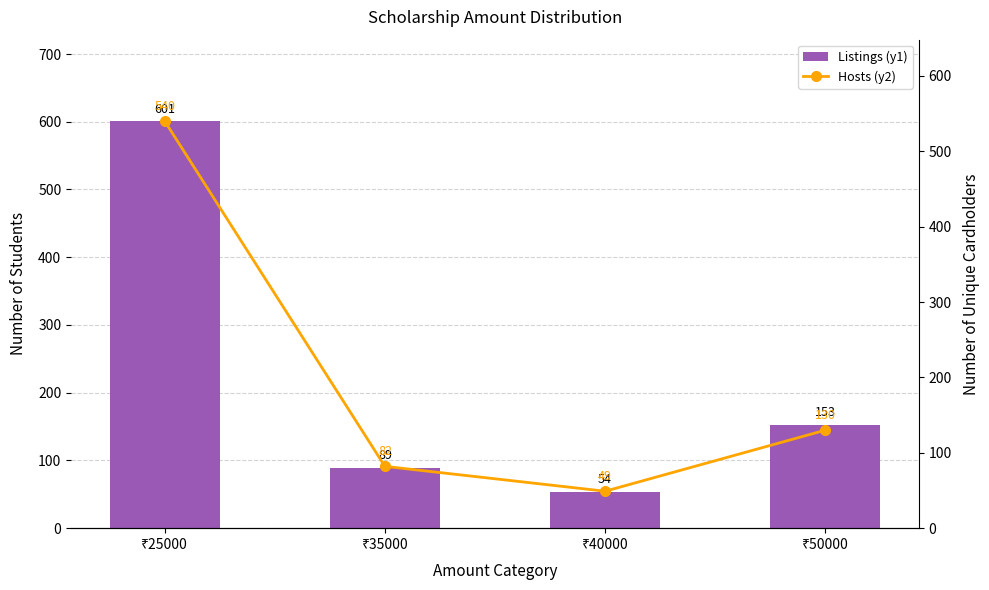

What is the sum of all Listings (y1) values?

897